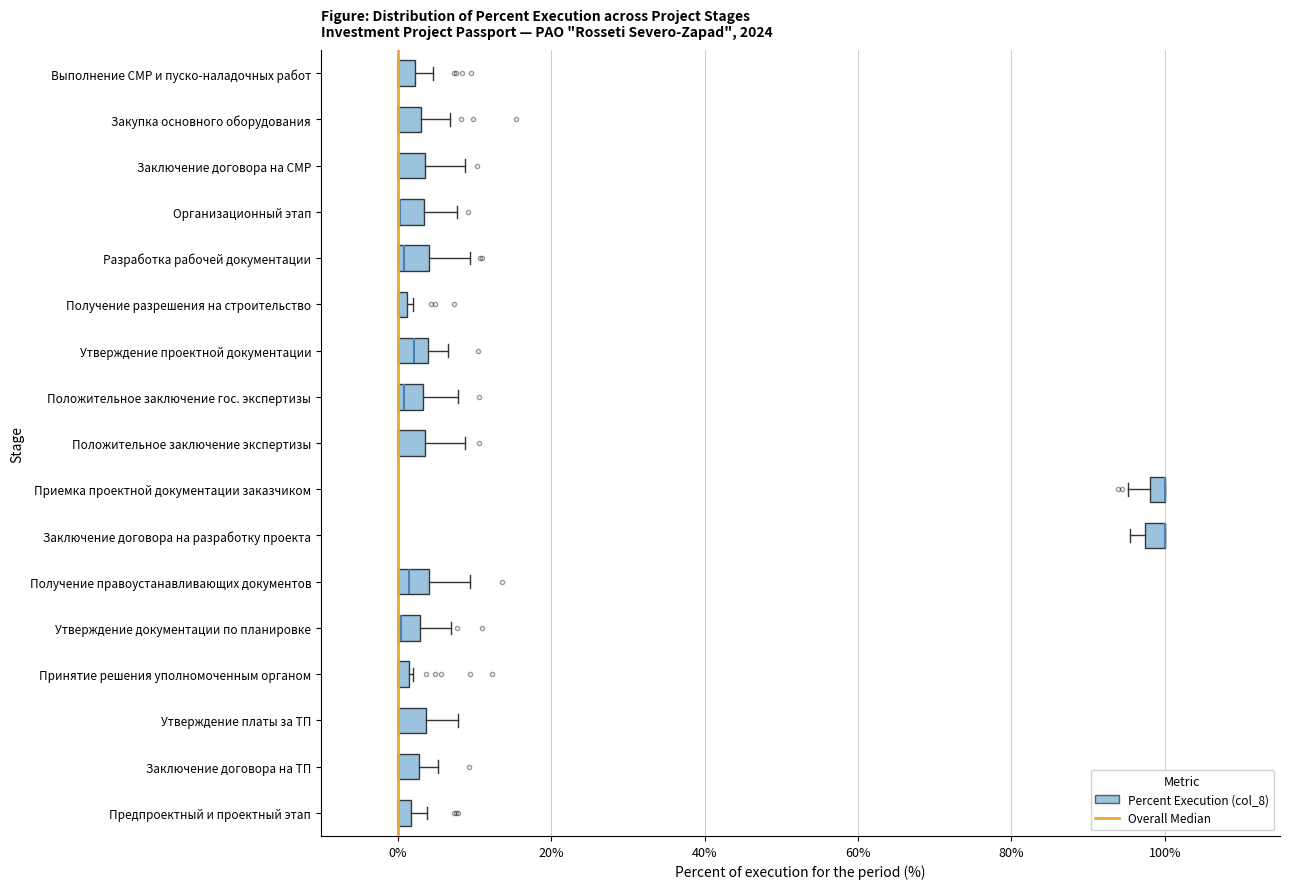

Where does the right whisker of the box for Организационный этап end on the x-axis? The values are not printed on the chart, so give them approximately, as read against the axis.

8